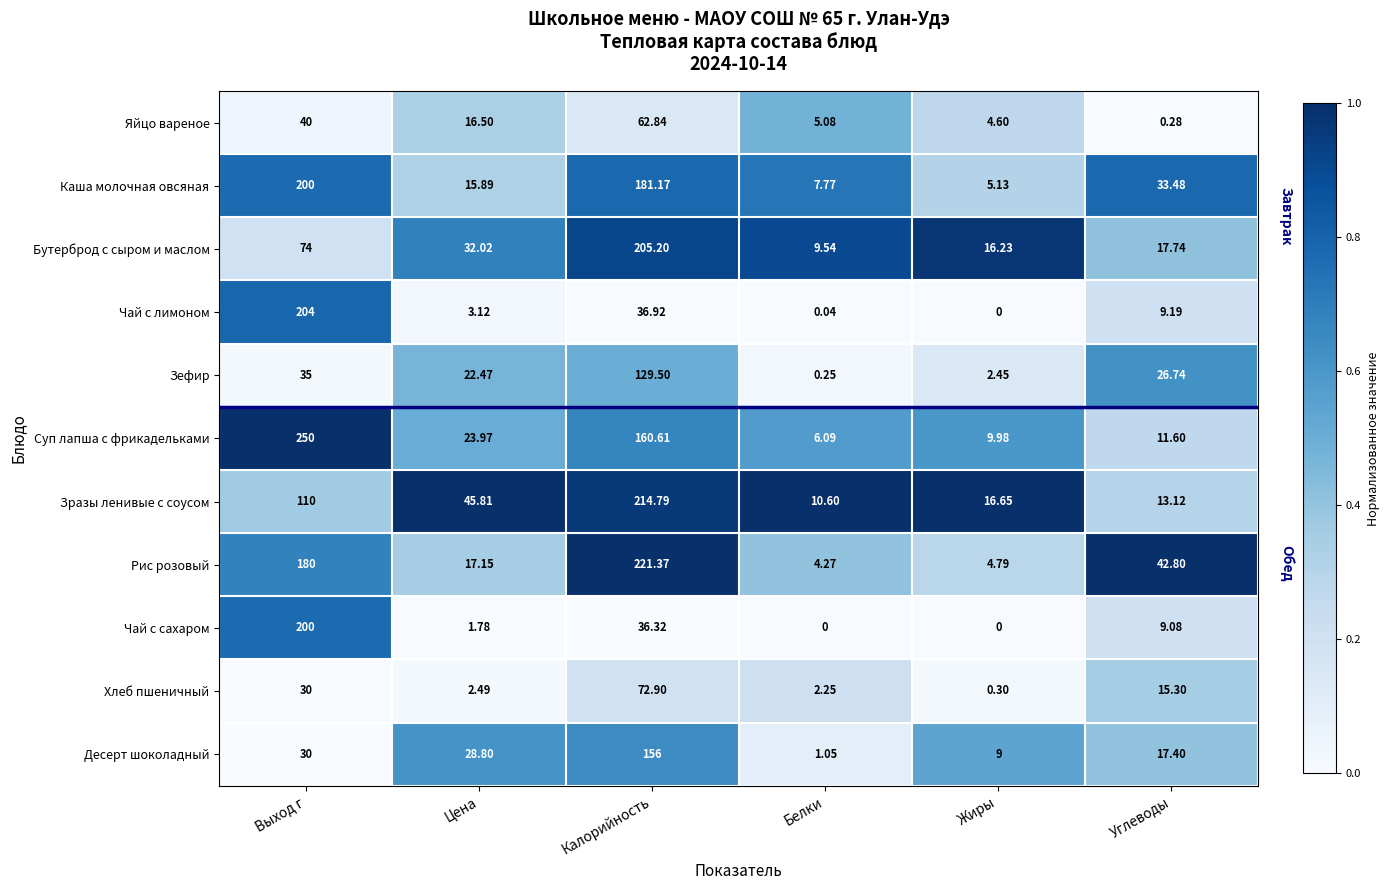

Which series changed the most between Жиры and Углеводы?

Рис розовый